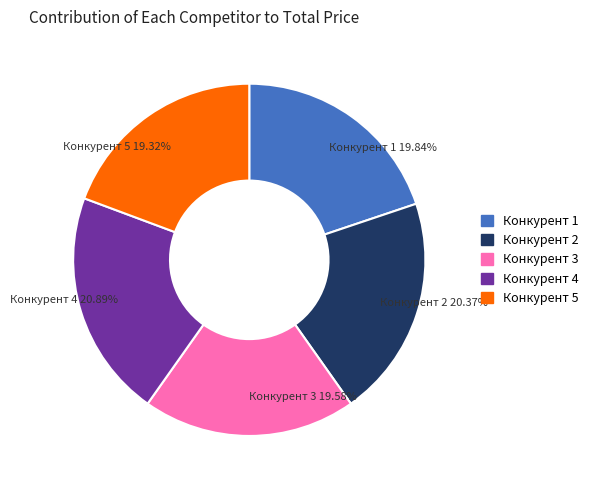

How many slices are in this pie chart?

5